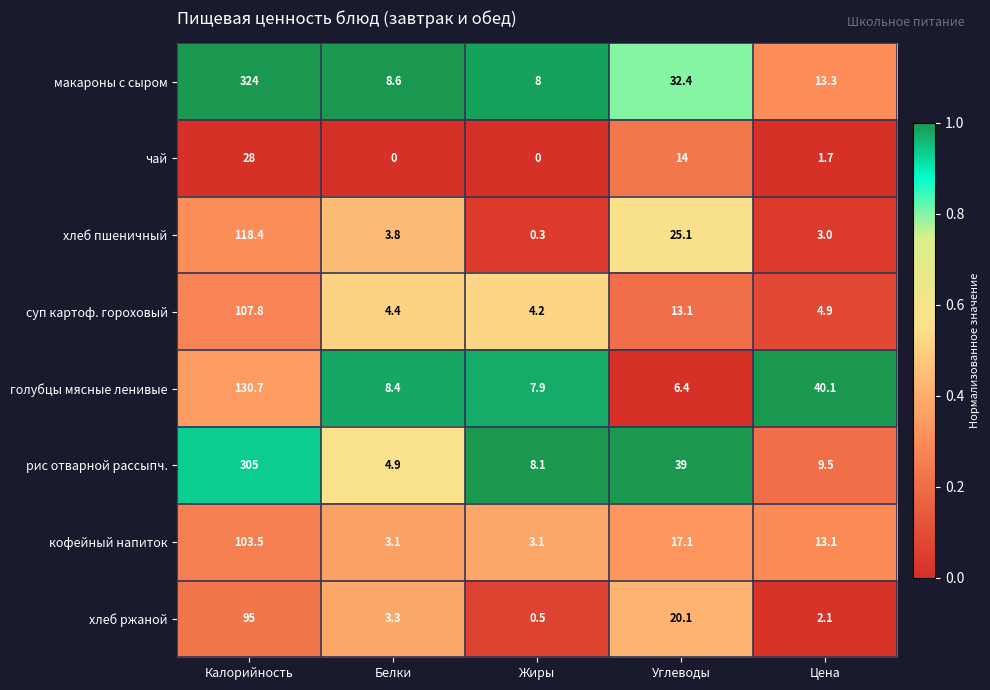

Is the value of хлеб пшеничный at Цена greater than the value of хлеб ржаной at Углеводы?

No